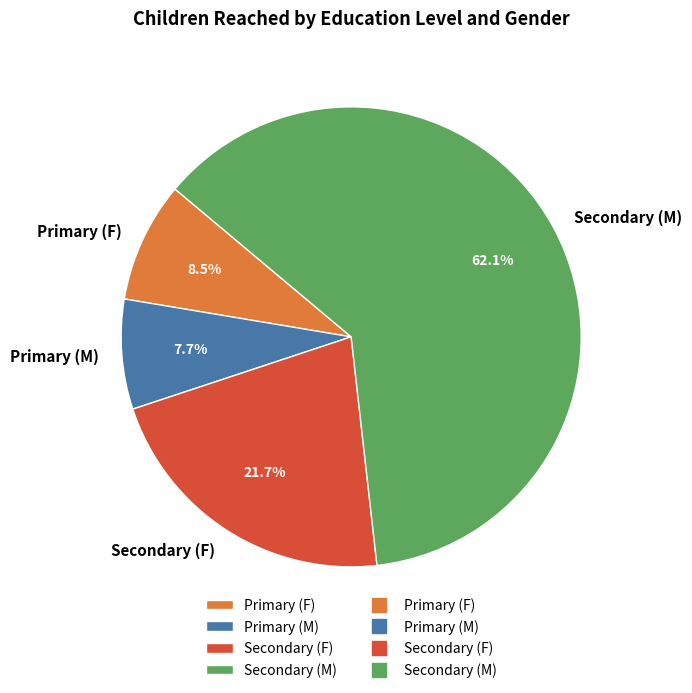

To the nearest percent, what is the difference between the Primary (M) and Secondary (M) slice percentages?

54%